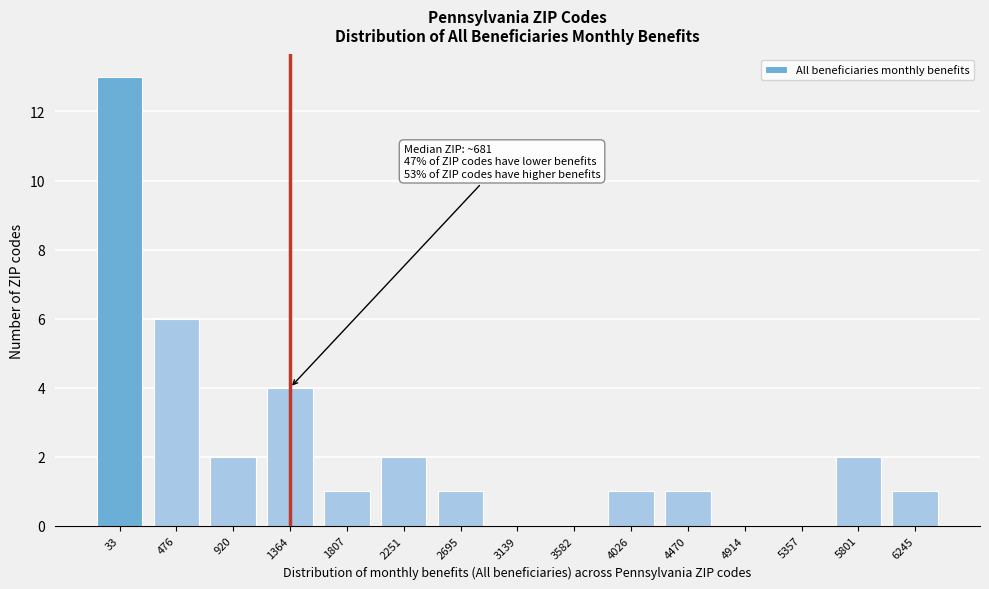

Reading left to right, extract all data points from this chart.

33=13	476=6	920=2	1364=4	1807=1	2251=2	2695=1	3139=0	3582=0	4026=1	4470=1	4914=0	5357=0	5801=2	6245=1